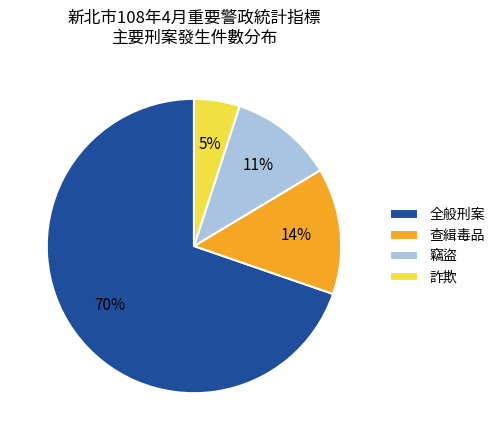

Is there any slice that represents more than half of the pie?

Yes